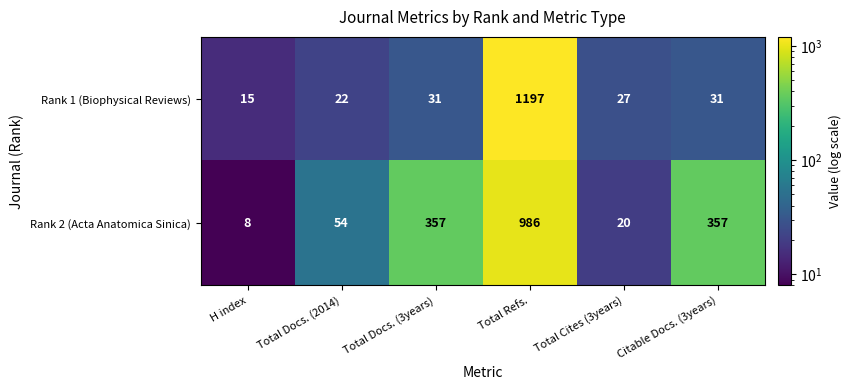

What is the sum of all Rank 1 (Biophysical Reviews) values?

1323